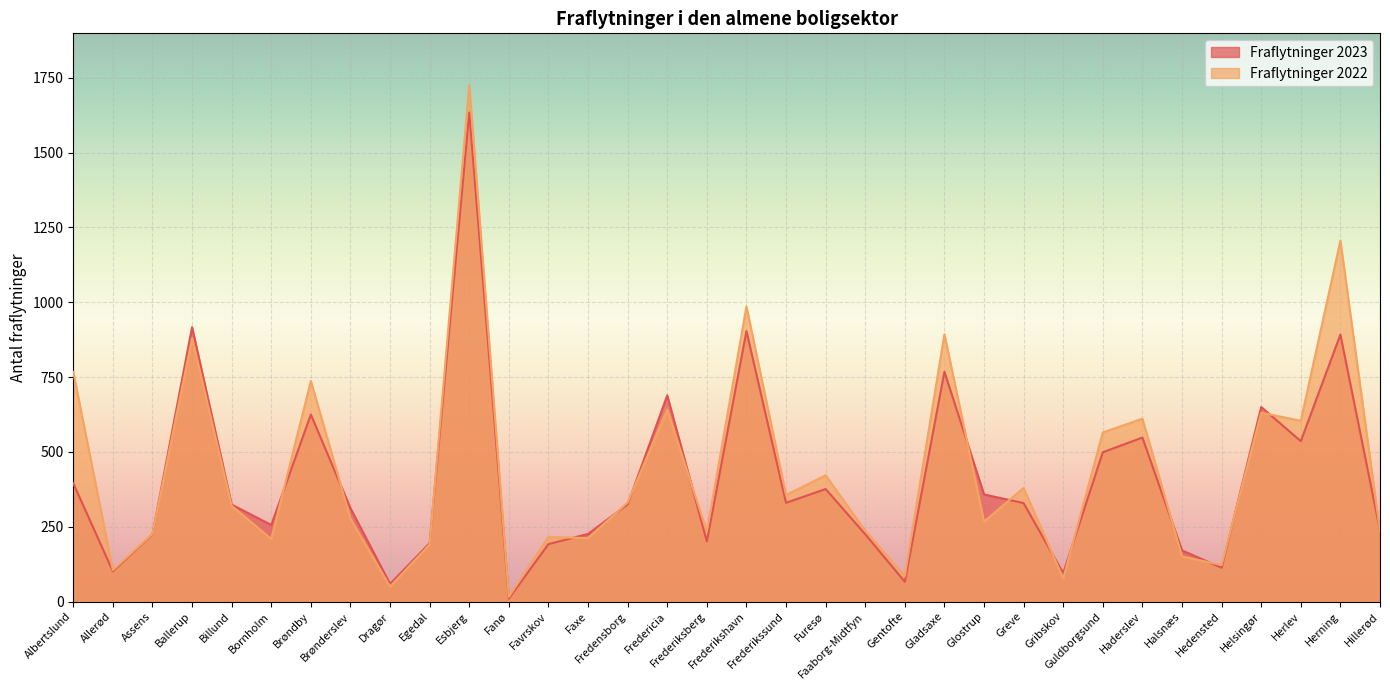

What is the sum of all Fraflytninger 2023 values?

13783